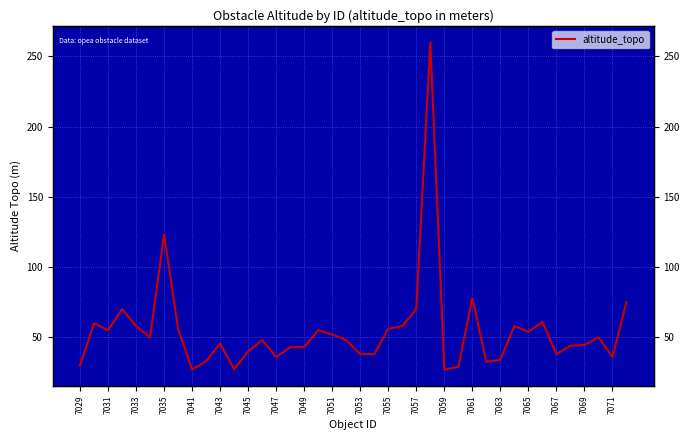

What is the greatest value displayed?

260.0